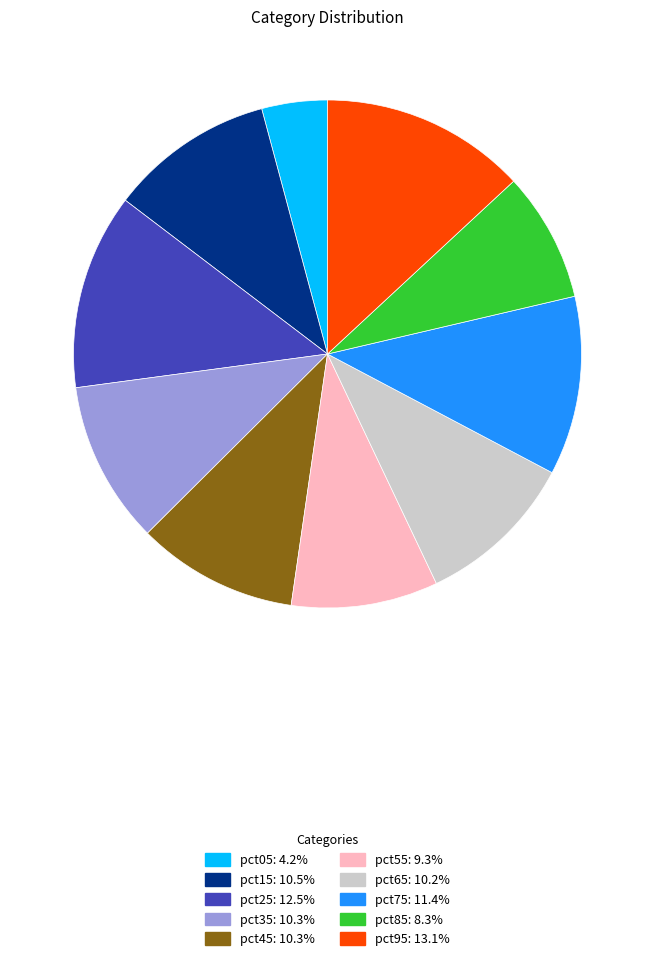

The pct65 slice represents 10% of the pie. True or false?

True